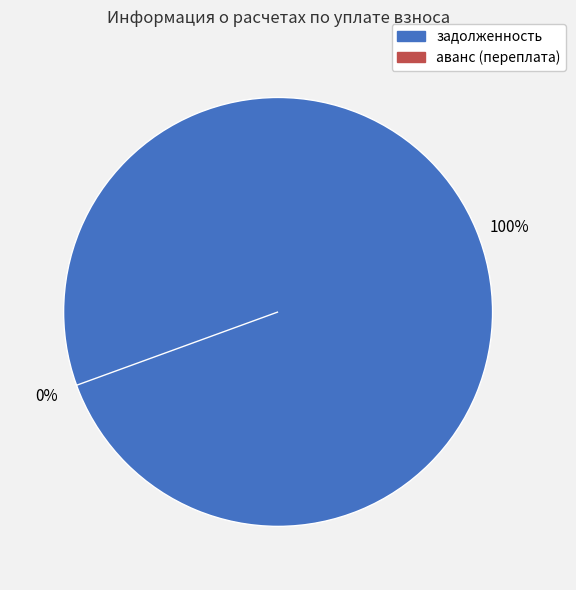

Is it true that задолженность is 100% of the pie?

True